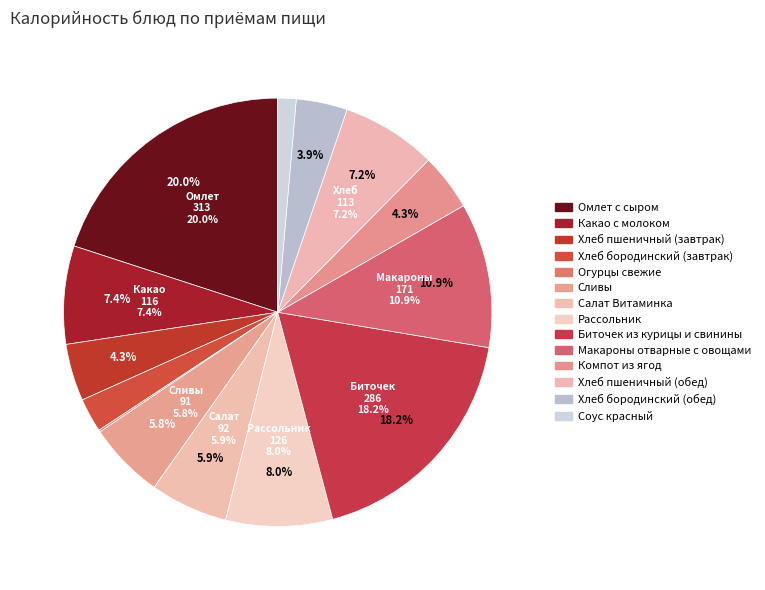

To the nearest percent, what percentage of the pie is Хлеб пшеничный (завтрак)?

4%